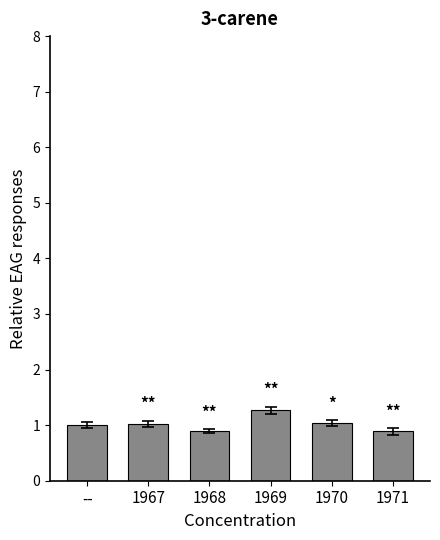

Count the number of data series in this chart.

1